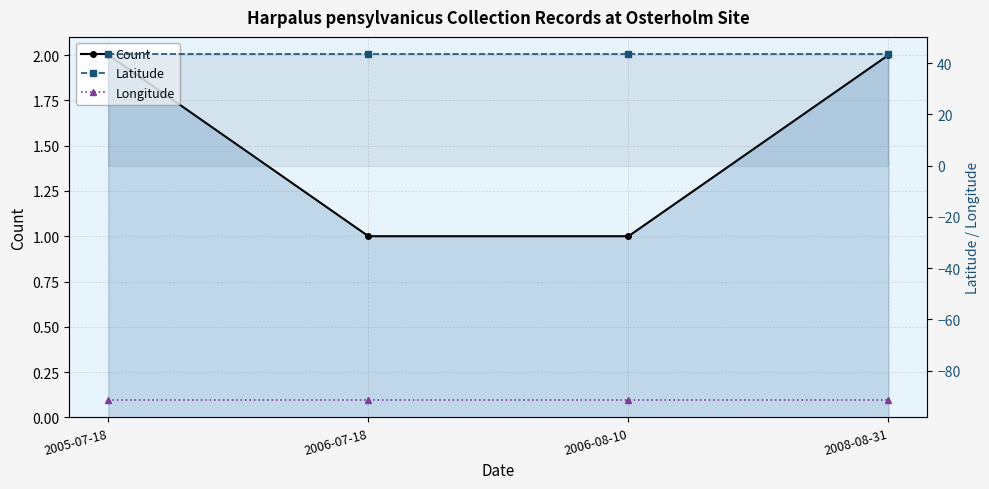

What is the total value across all series at 2008-08-31?

-46.0